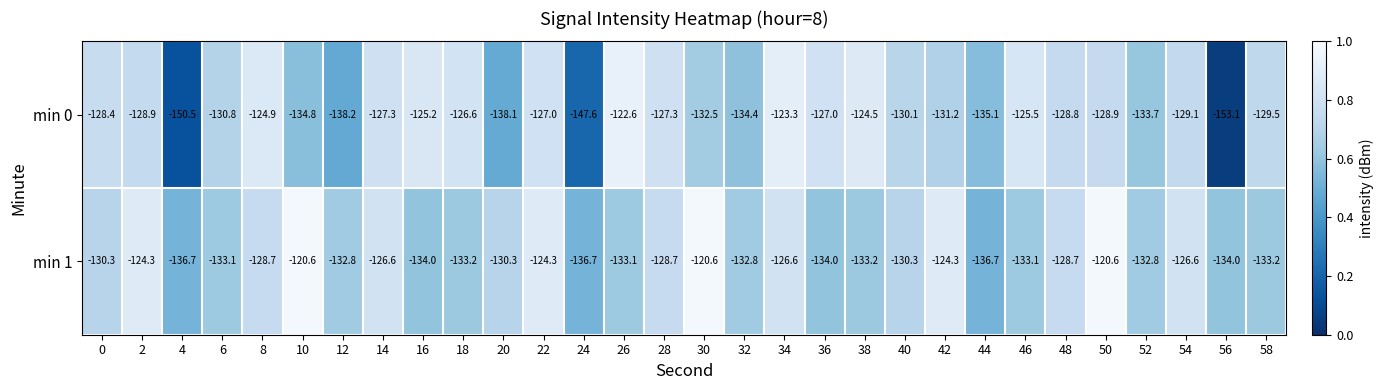

At which label does min 0 reach its minimum?

56